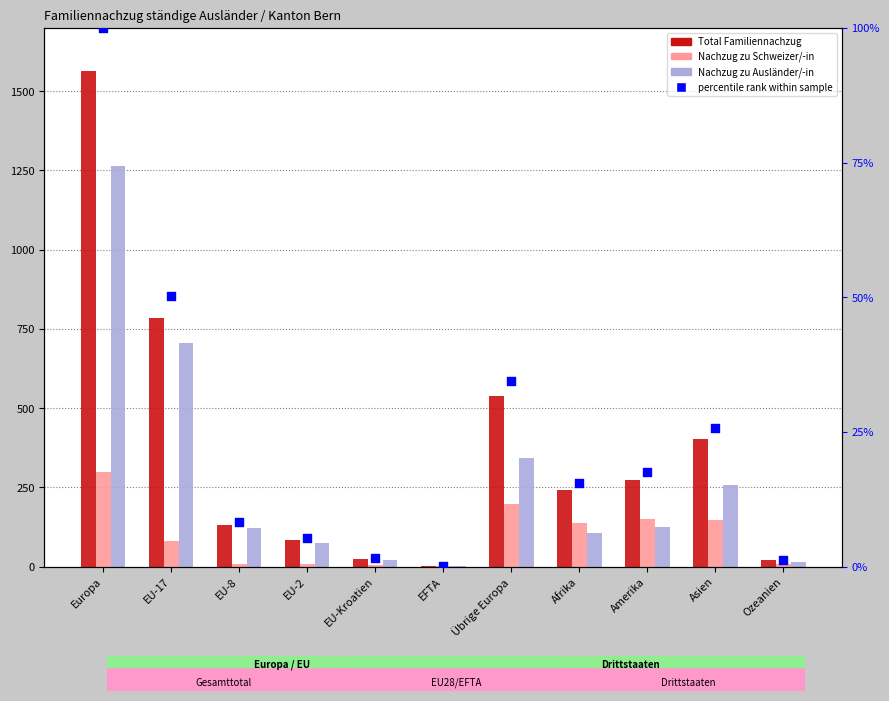

At which category is the sum across all series the highest?

Europa